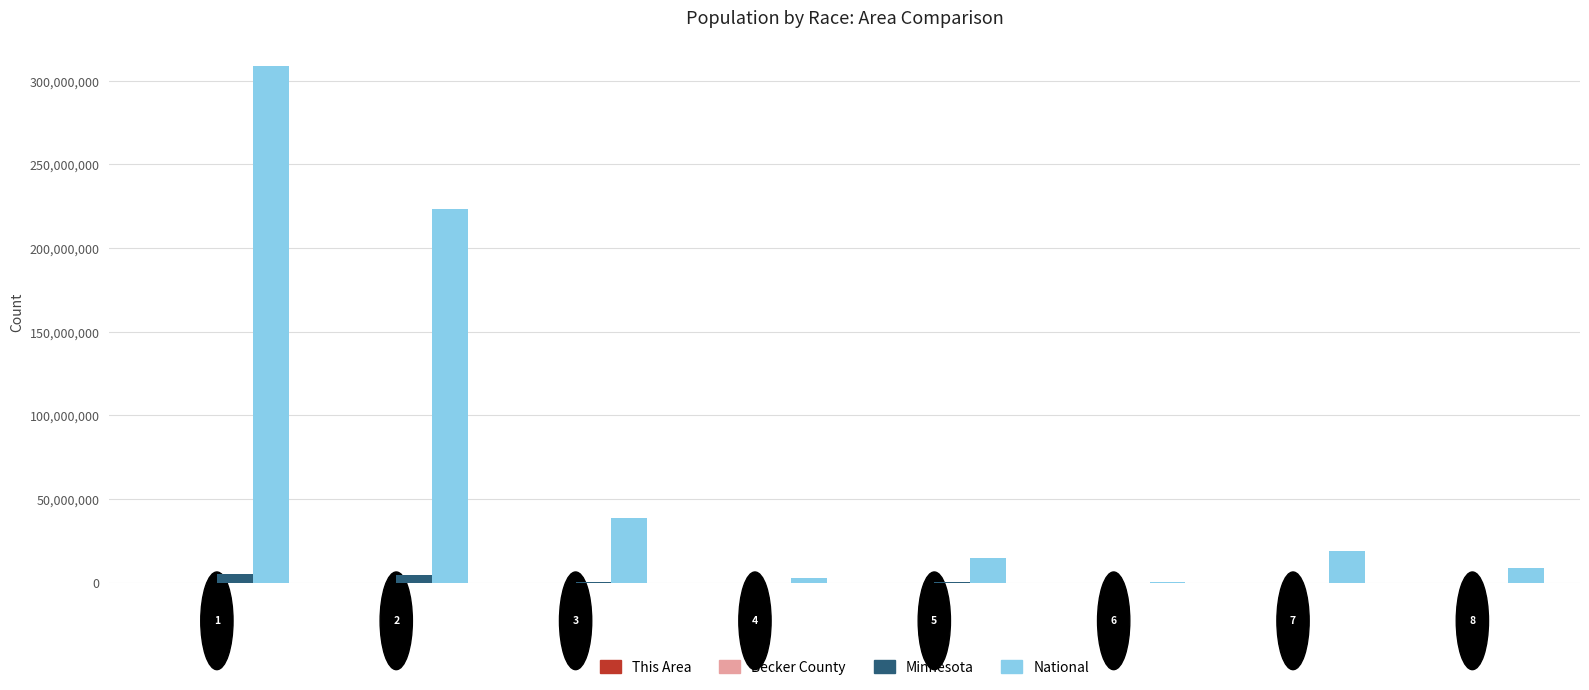

What is the greatest value displayed?

308745538